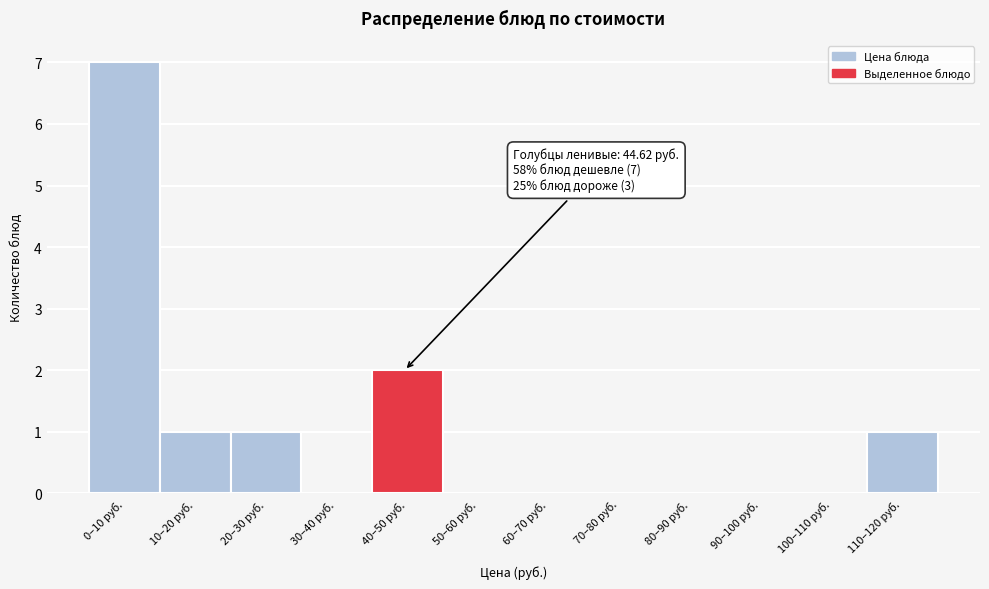

Reading right to left, list all the values displayed in this chart.

110–120 руб.=1	100–110 руб.=0	90–100 руб.=0	80–90 руб.=0	70–80 руб.=0	60–70 руб.=0	50–60 руб.=0	40–50 руб.=2	30–40 руб.=0	20–30 руб.=1	10–20 руб.=1	0–10 руб.=7